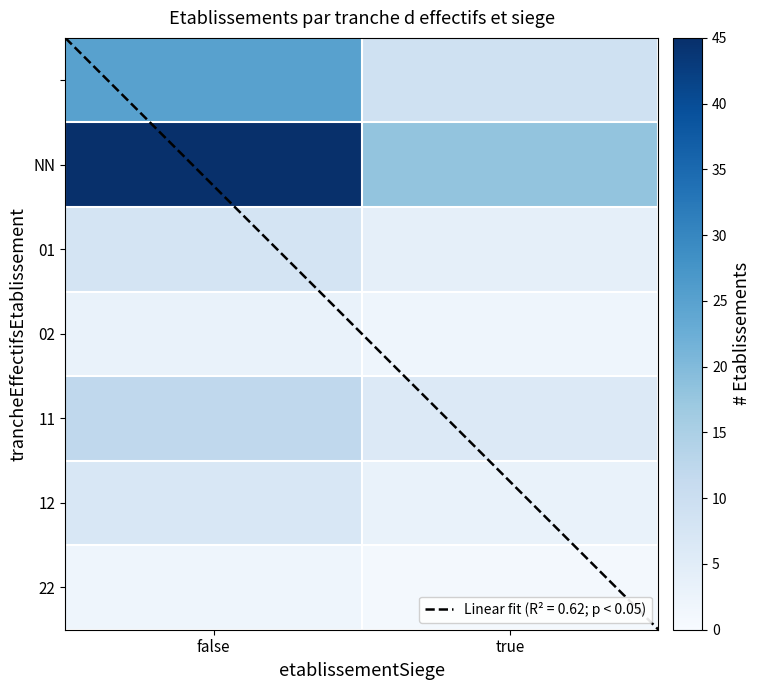

How many values in the 11 series are below 12?

1